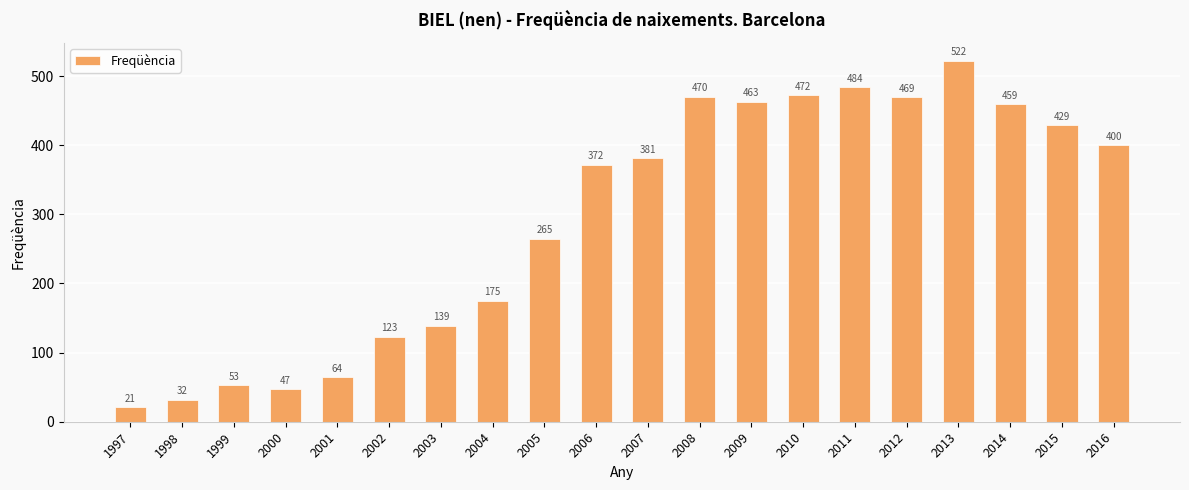

Which category has the lowest value across all series?

1997